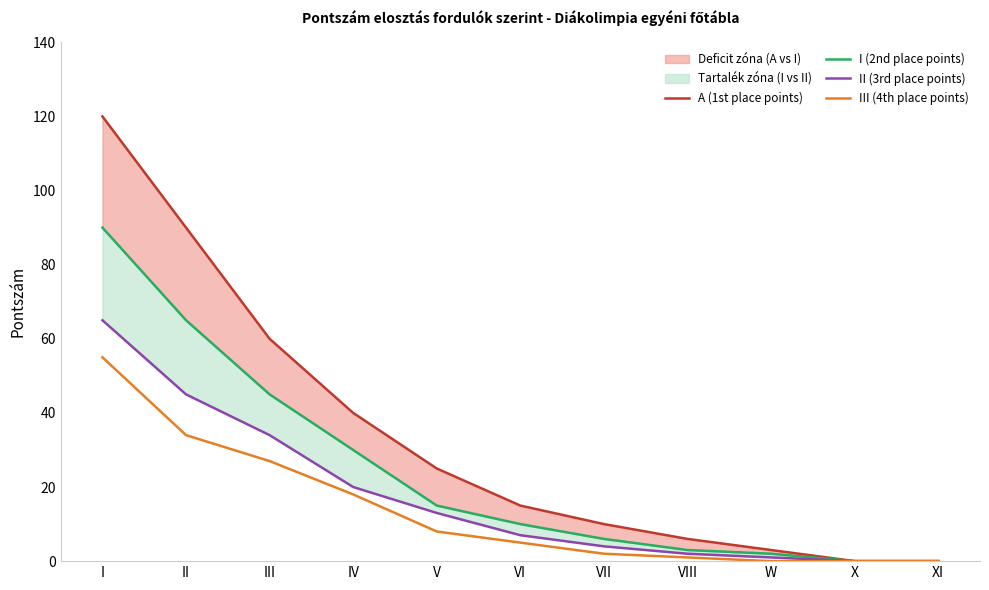

True or false: A (1st place points) and III (4th place points) cross at least once.

False